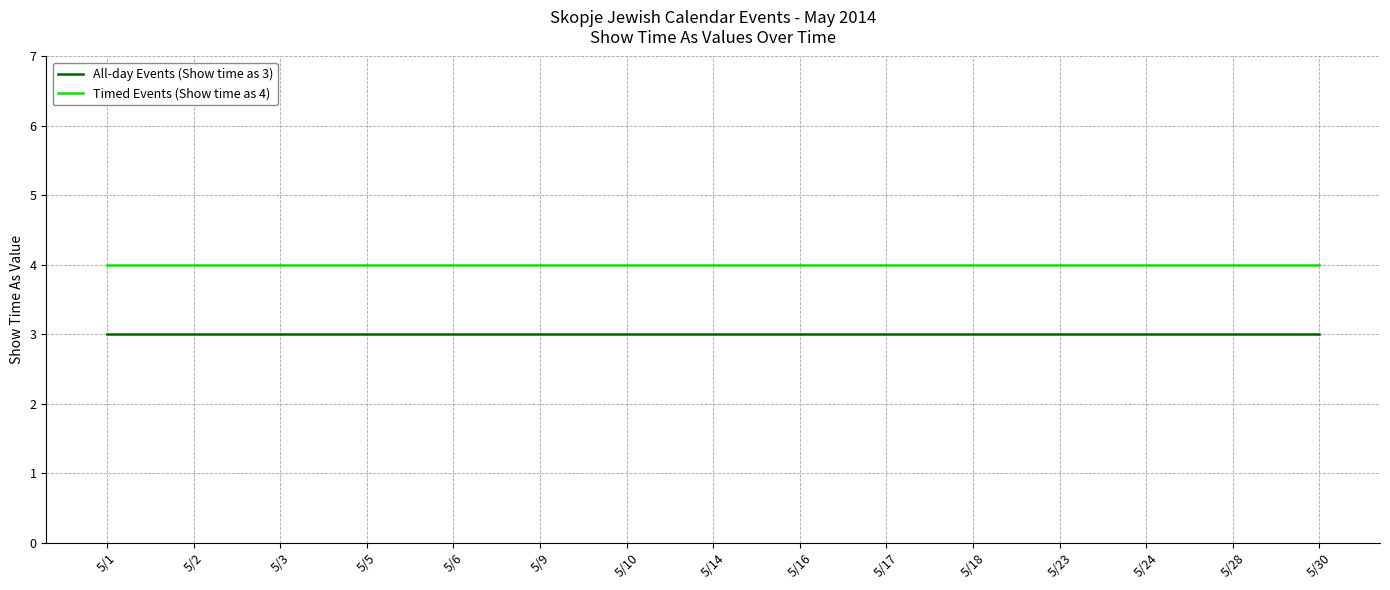

The value of Timed Events (Show time as 4) at 5/16 is 4. True or false?

True